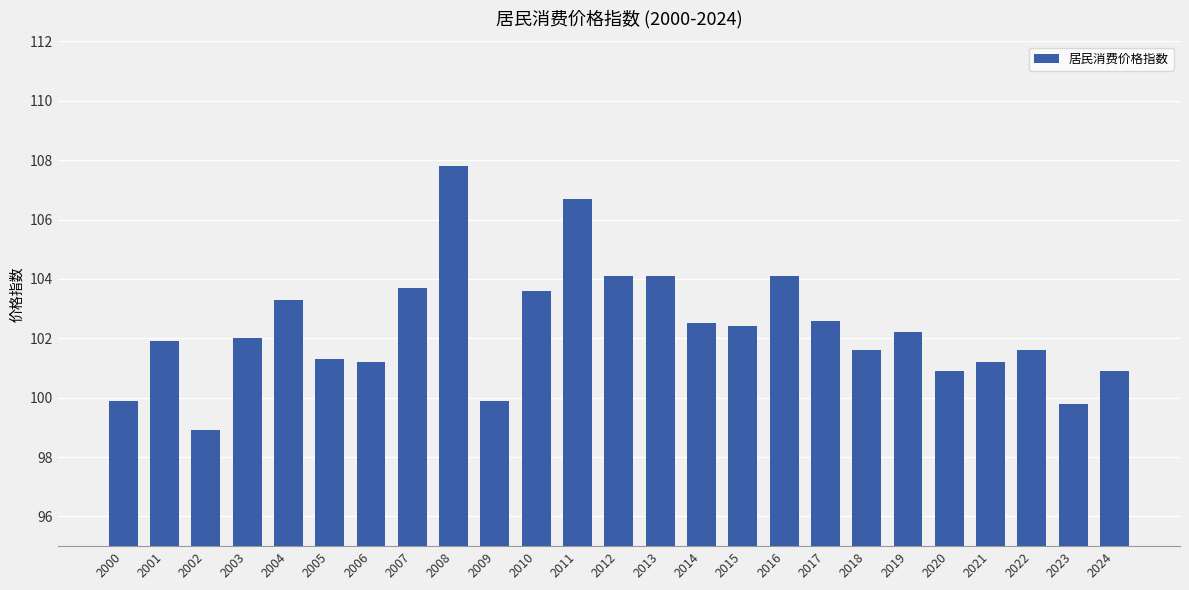

What is the change in value from 2021 to 2023?

-1.4